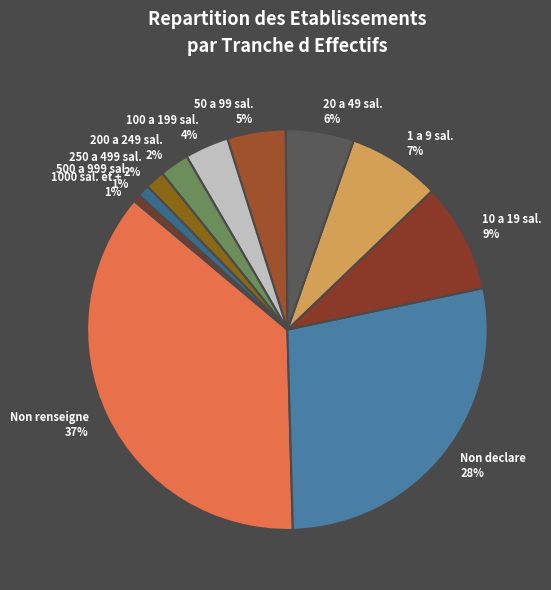

True or false: 20 a 49 sal. 6% accounts for 1% of the total.

False